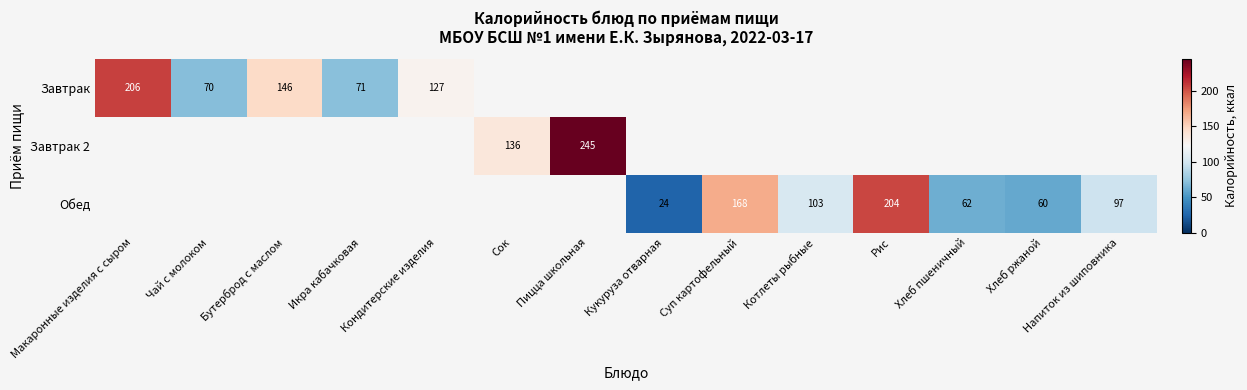

At how many categories does at least one series exceed 148?

4